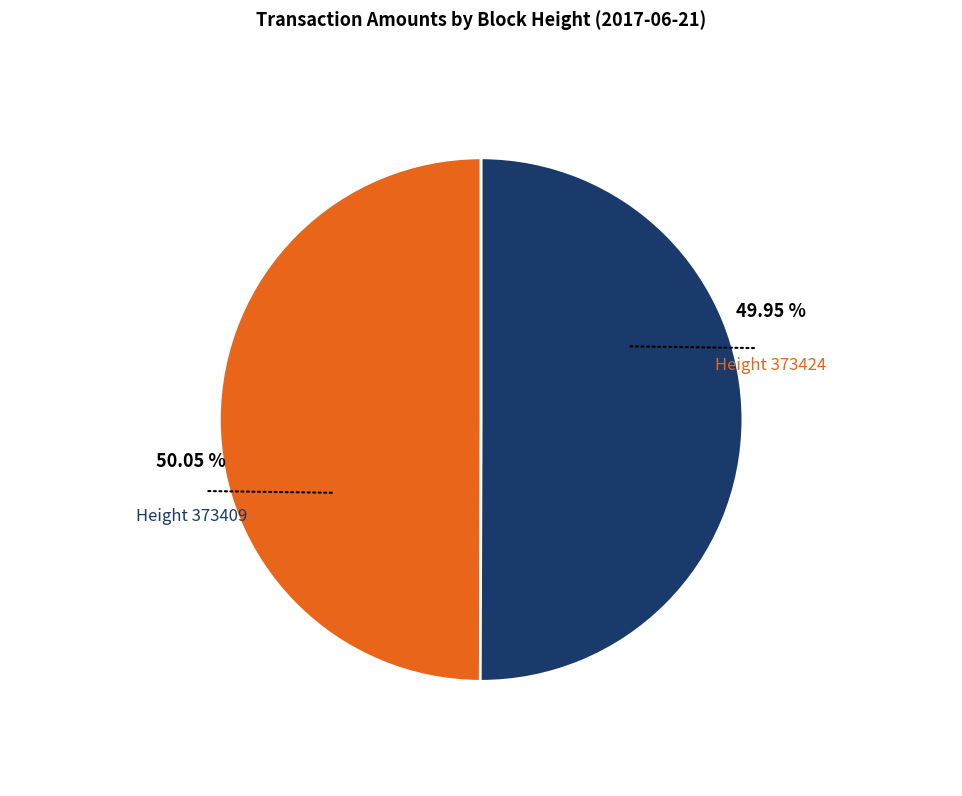

Is there any slice that represents more than half of the pie?

Yes